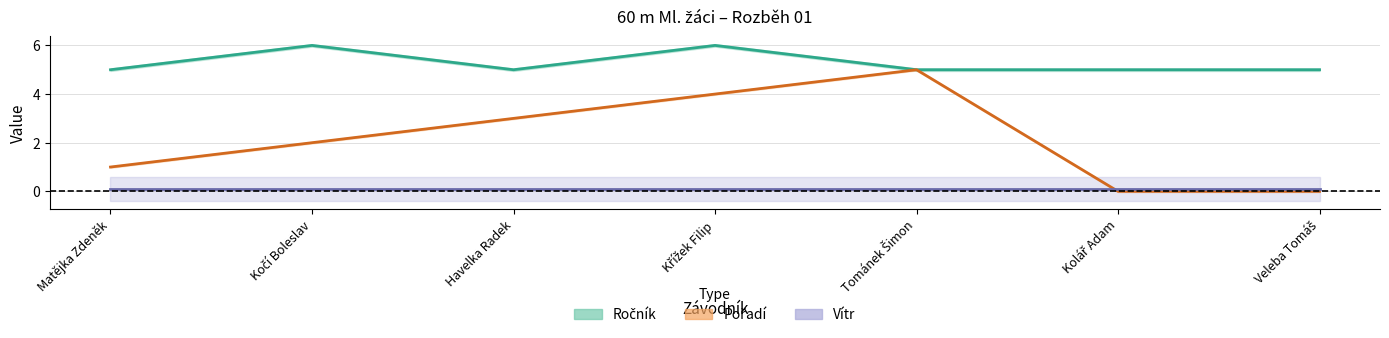

What is the label of the 5th point from the left?

Tománek Šimon